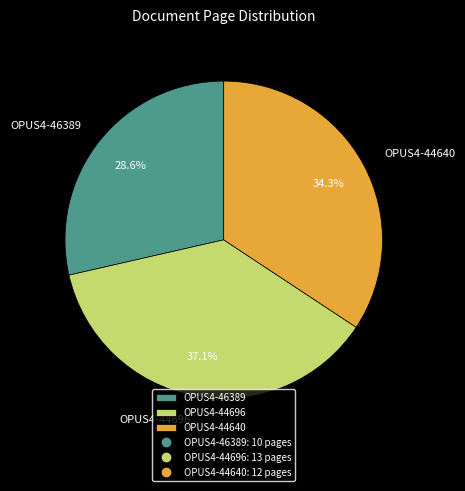

Combined, what portion of the pie is OPUS4-44640 and OPUS4-46389?

62.9%